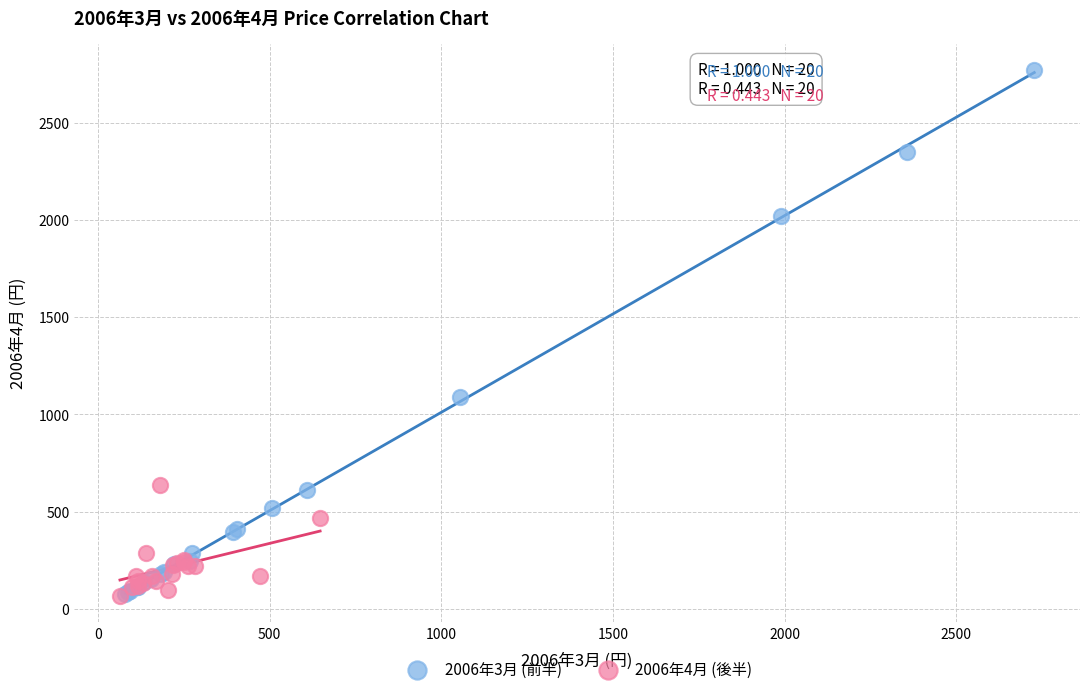

Which series has the widest spread of Y values?

2006年3月 (前半)